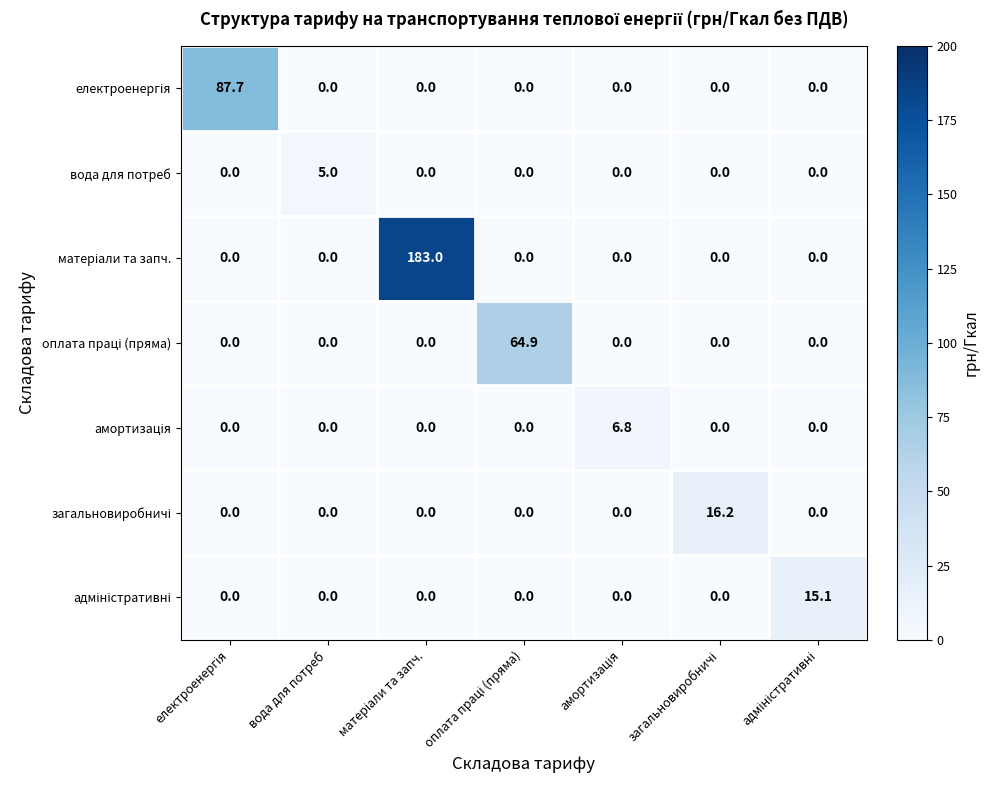

Count the number of data series in this chart.

7